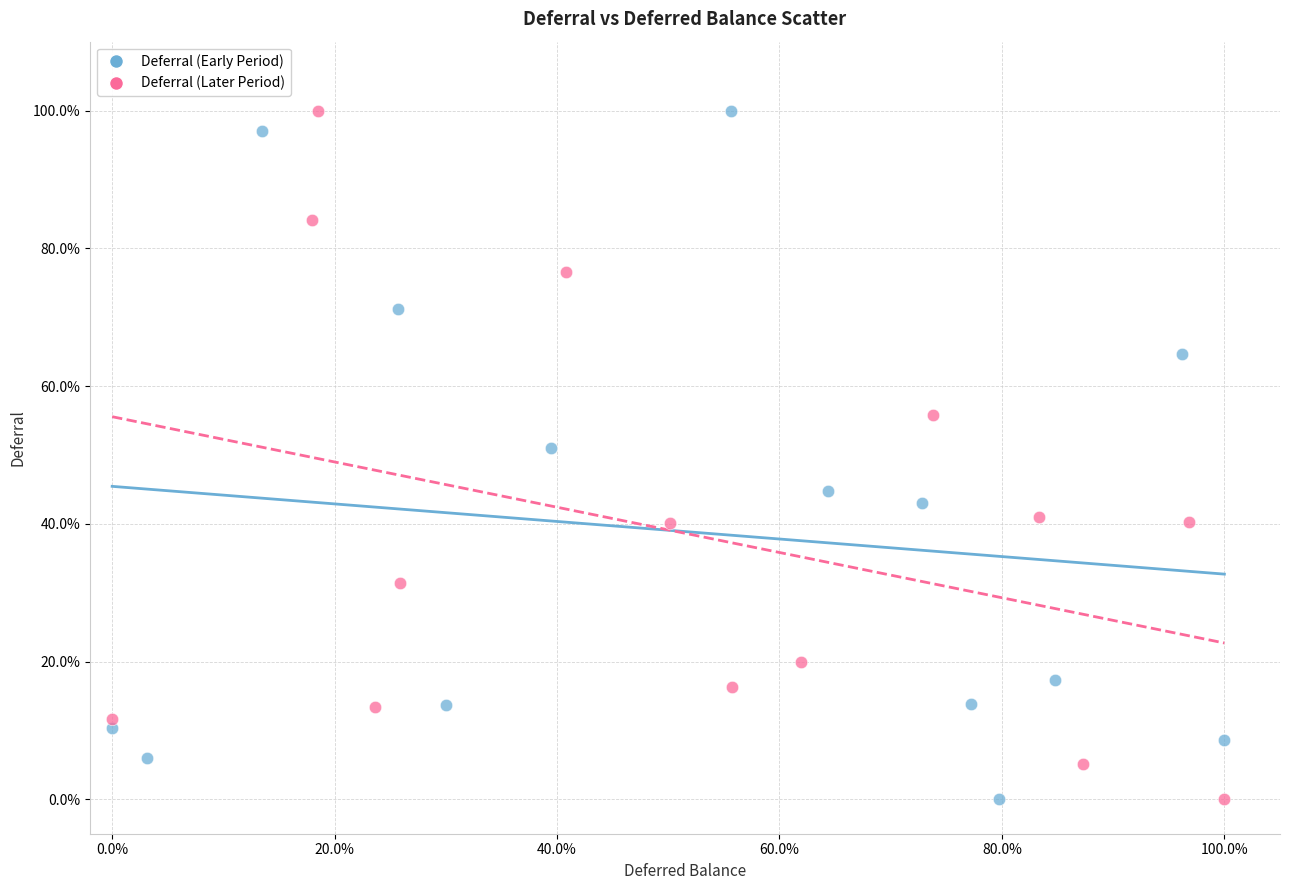

What are all the series names shown in the legend?

Deferral (Early Period), Deferral (Later Period)